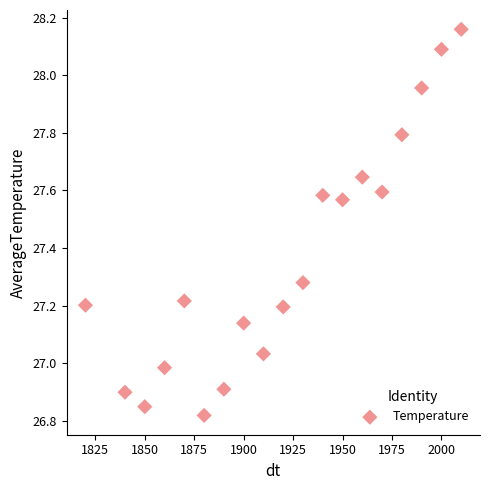

What is the range of Y values (max minus min)?

1.3